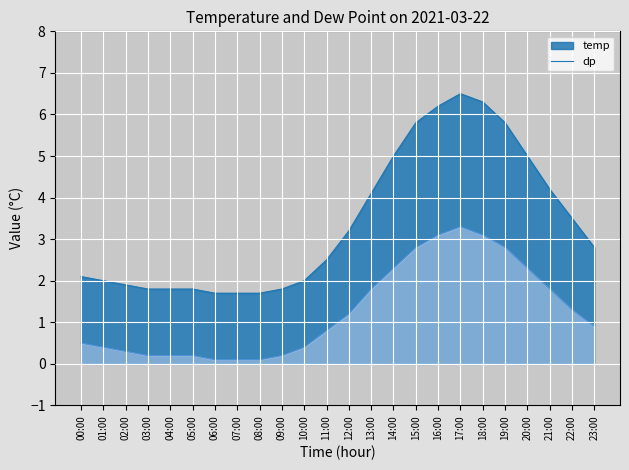

True or false: temp_line and dp_line cross at least once.

False